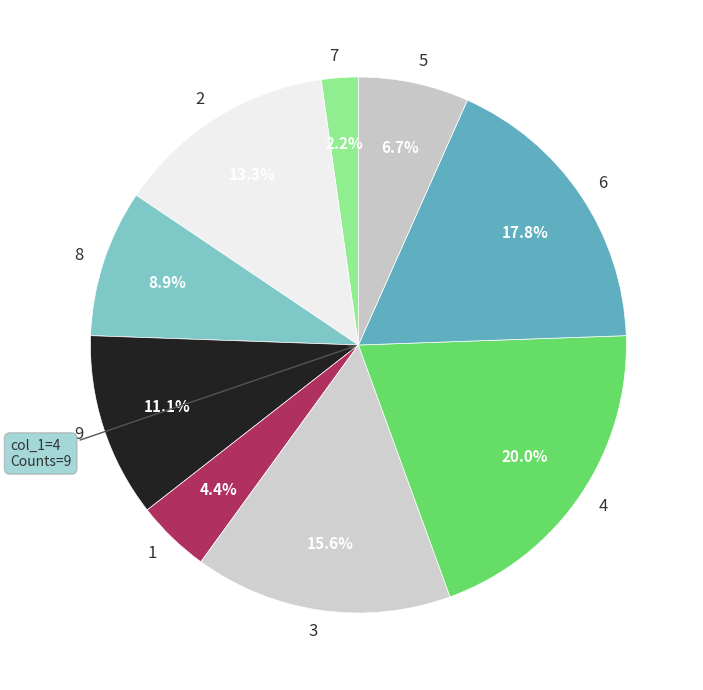

What is the largest slice in the pie chart?

4